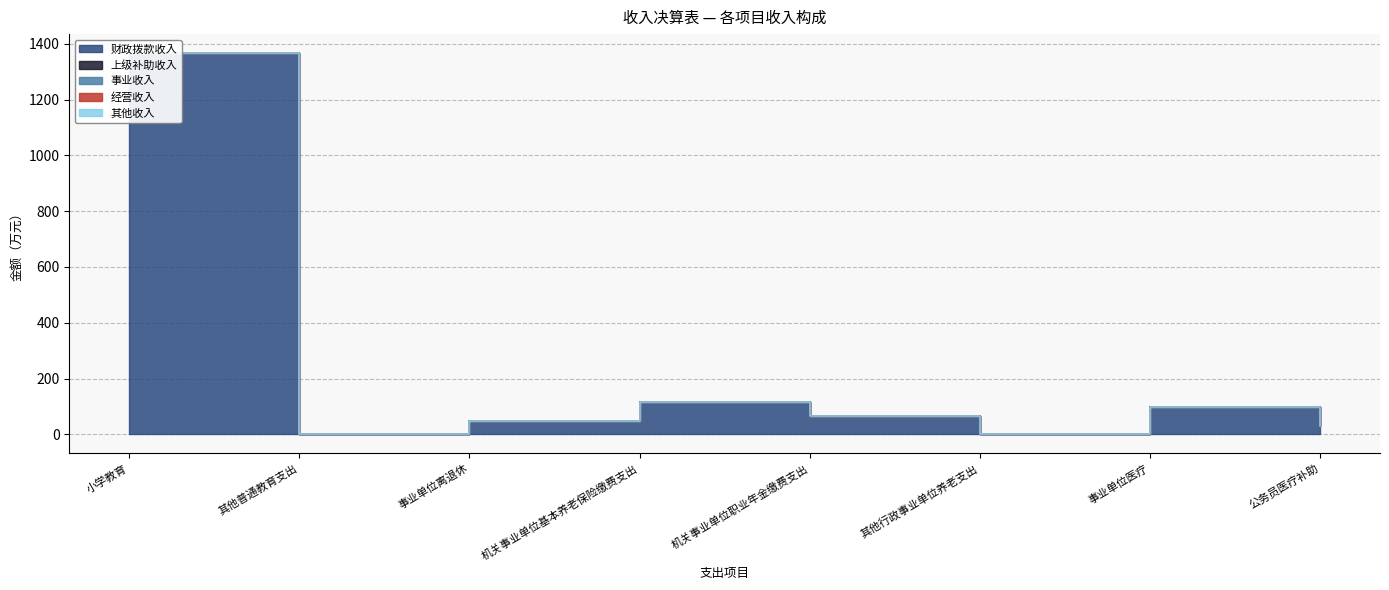

Which series has the widest spread of values?

财政拨款收入